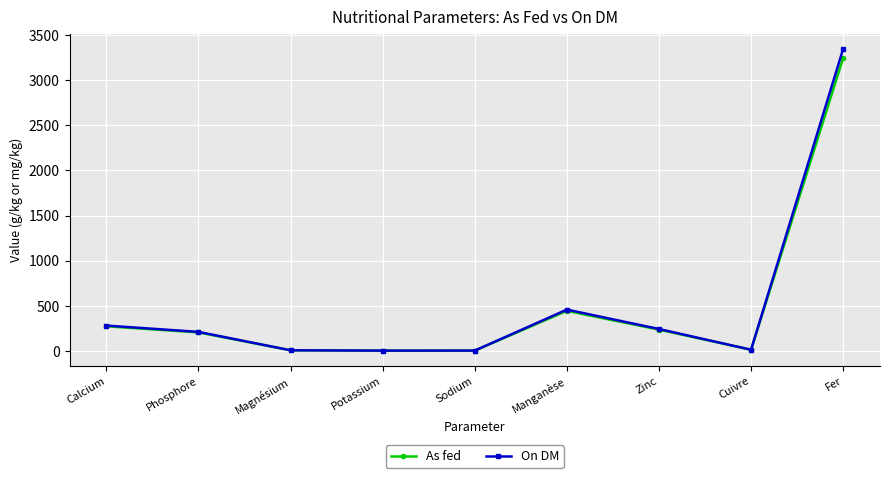

Between Cuivre and Fer, which series saw the biggest shift?

On DM